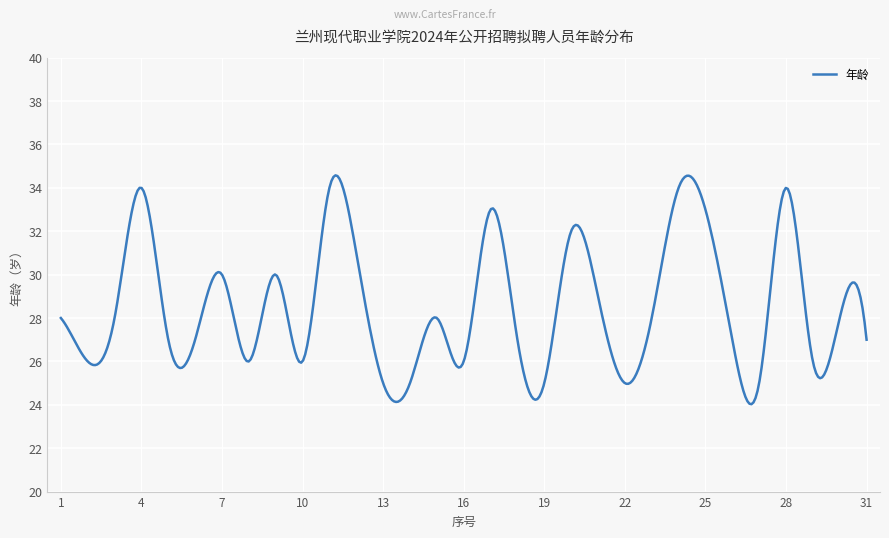

What is the minimum value shown in the chart?

24.0